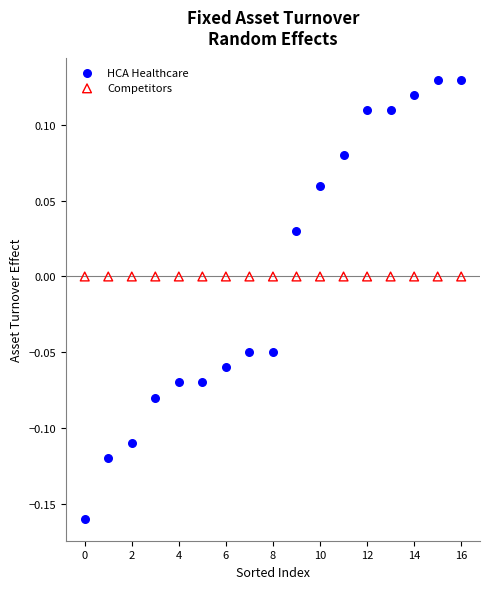

Which series reaches the minimum Y coordinate?

HCA Healthcare